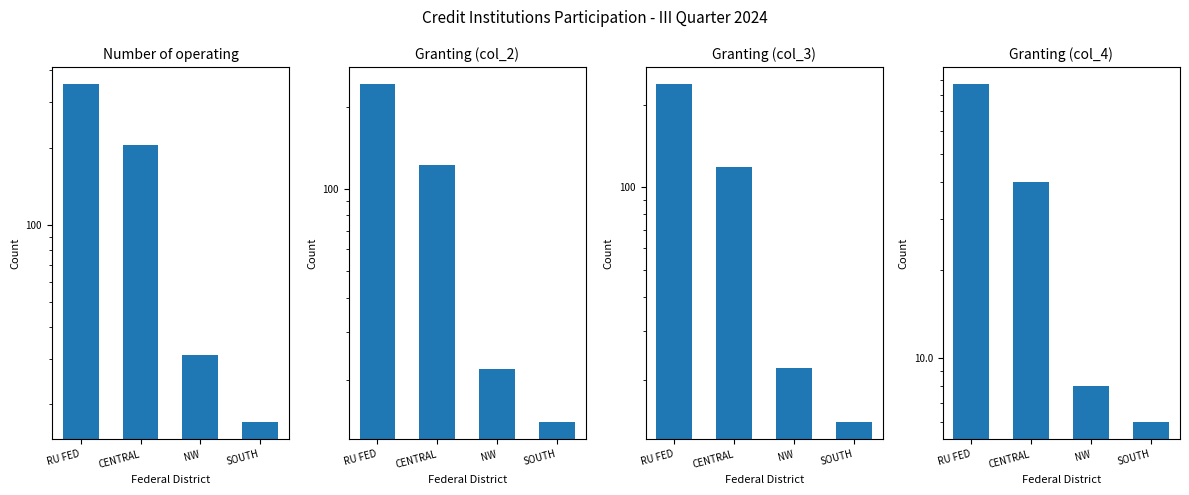

True or false: Number of operating credit institutions has a value of 619 at RU FED.

False